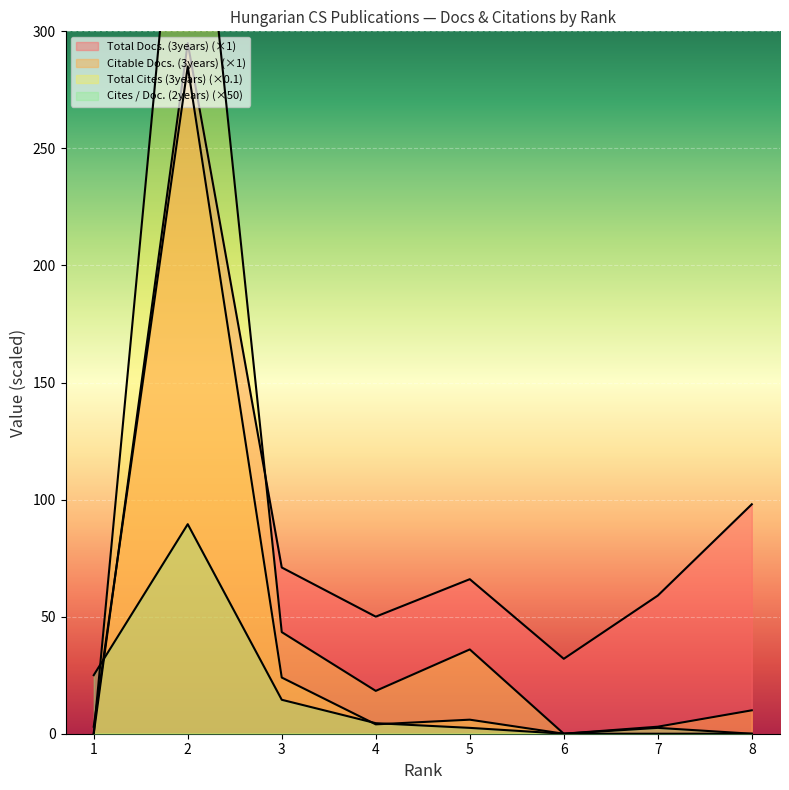

True or false: Cites / Doc. (2years) and Total Cites (3years) intersect in this chart.

True